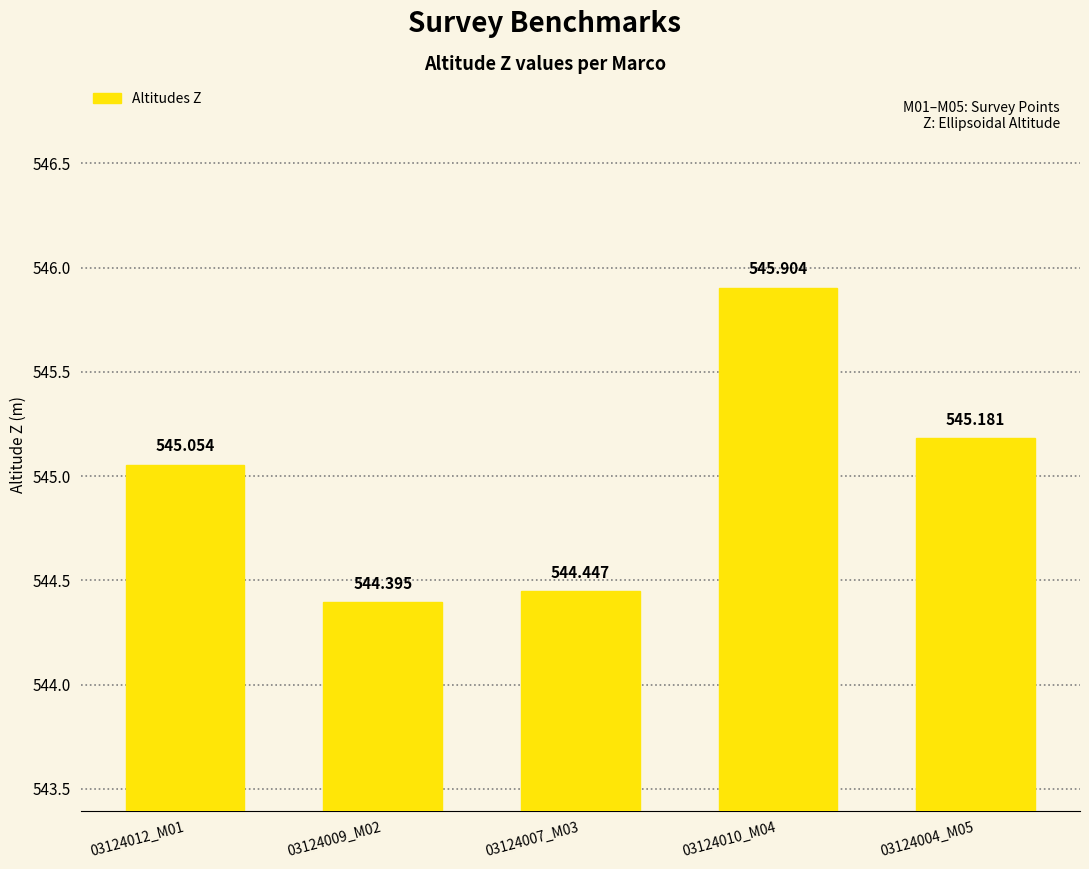

Which label corresponds to the largest value in the chart?

03124010_M04